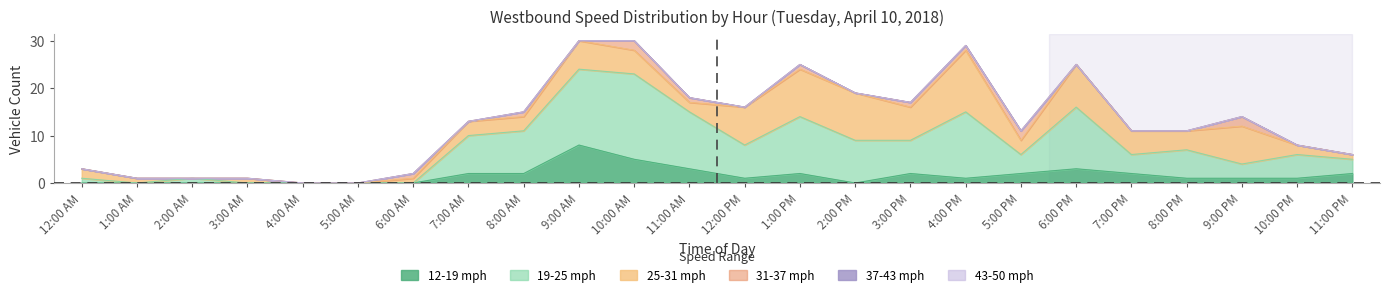

How many lines are shown in the chart?

6